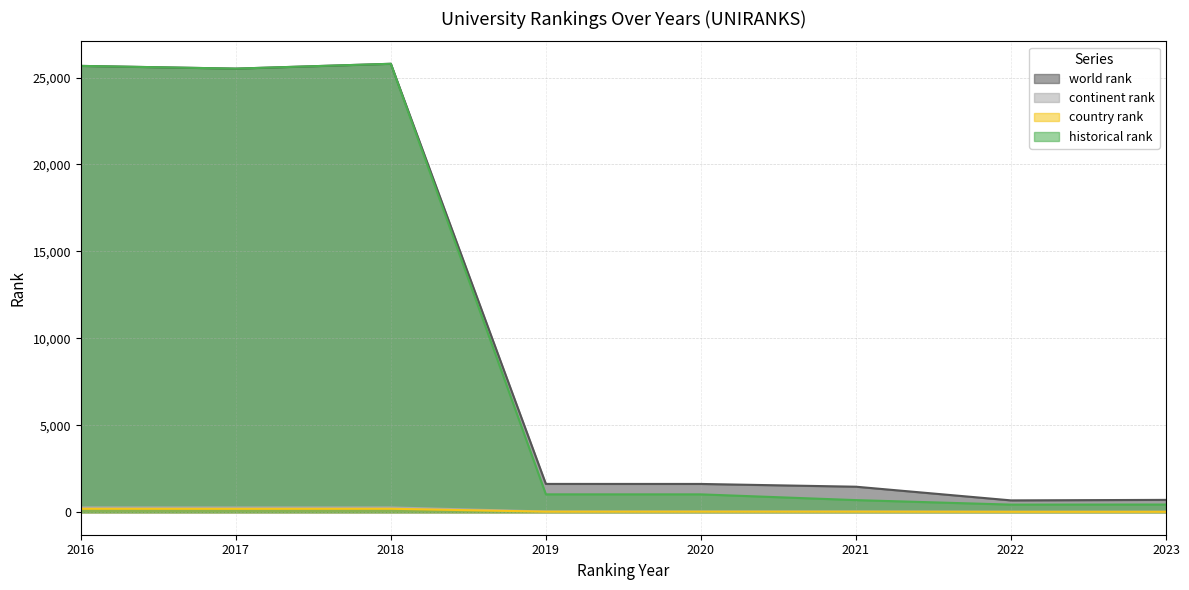

True or false: continent rank and country rank cross at least once.

False